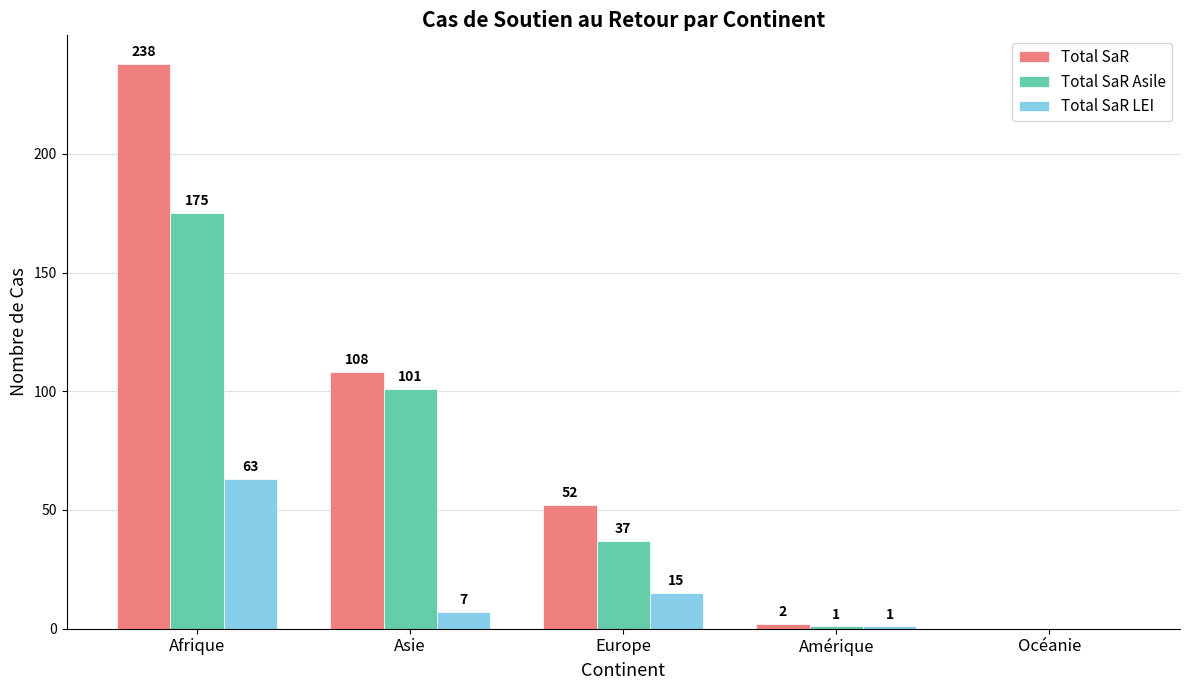

The Total SaR Asile series shows 256 at Afrique. True or false?

False